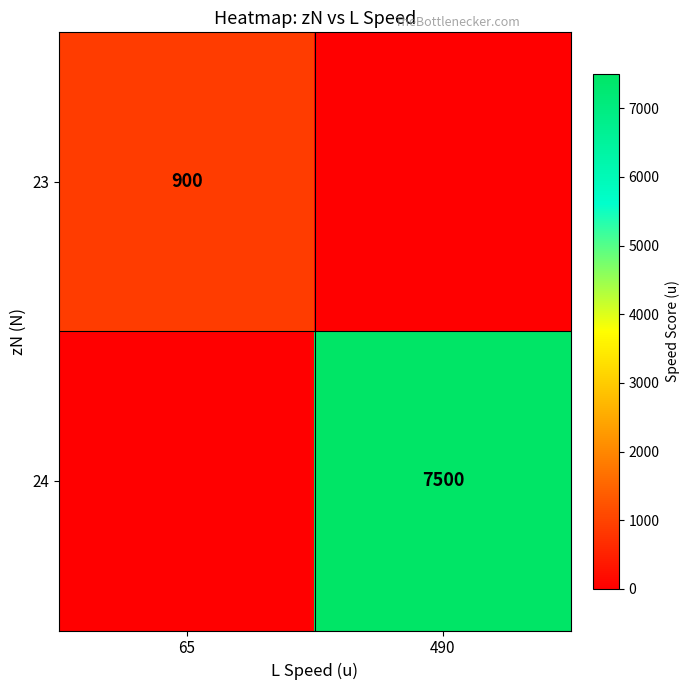

True or false: 23 has a value of 492 at 65.

False